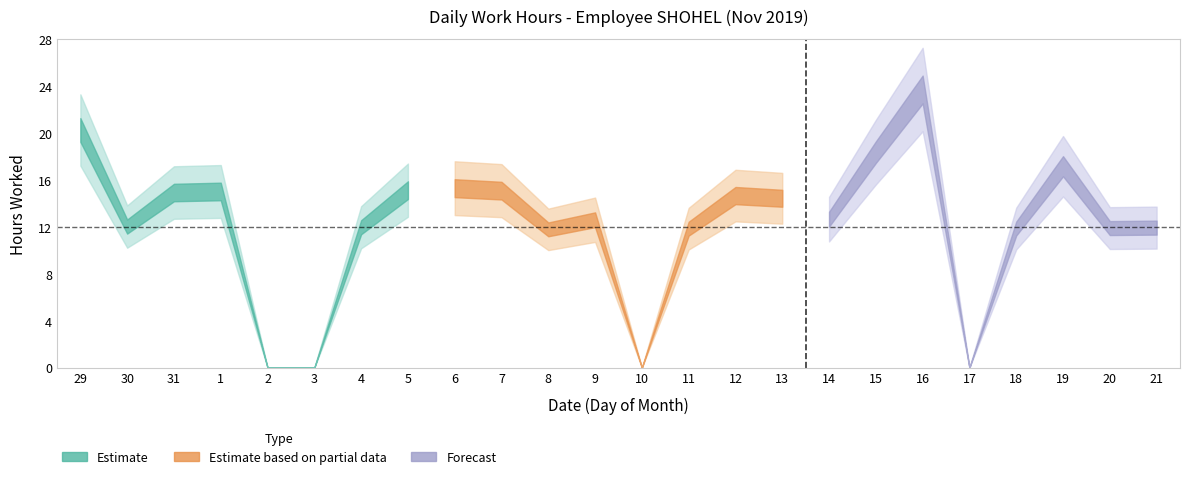

What is the difference between the values at 18 and 3?

11.8